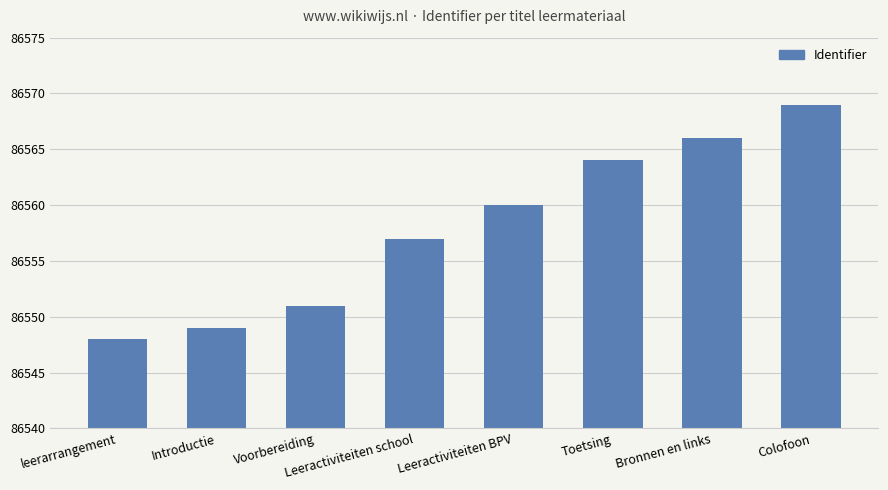

What is the label of the 4th bar from the left?

Leeractiviteiten school